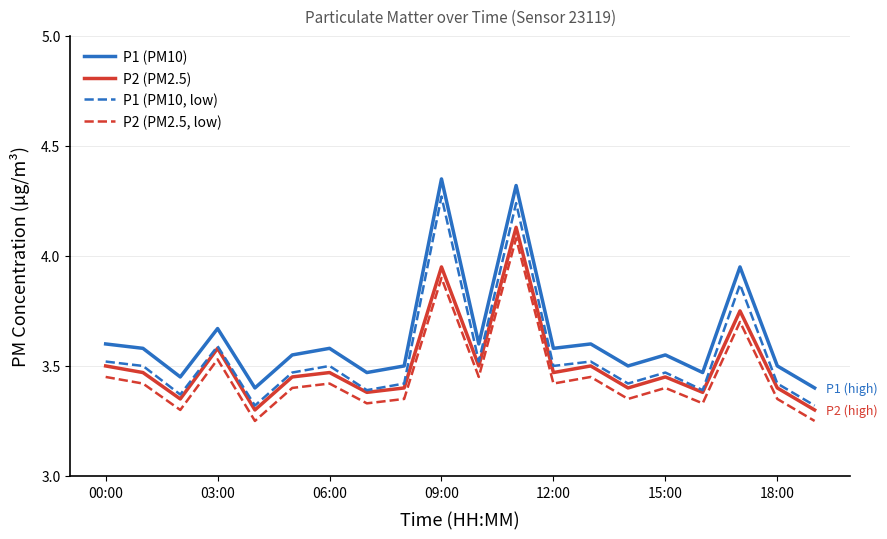

Which series has the largest total across all categories?

P1 (PM10)